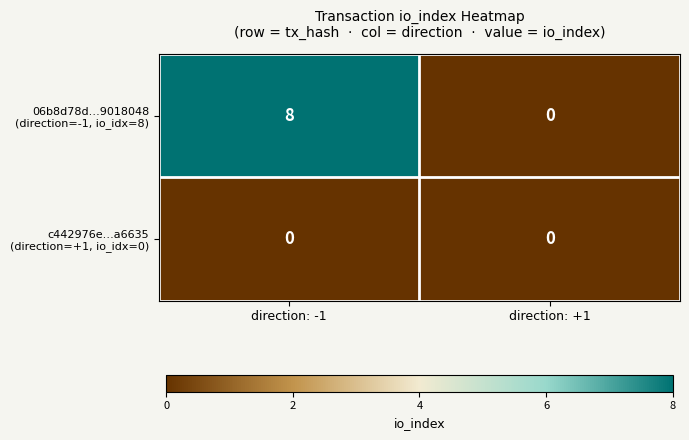

What is the maximum value shown in the chart?

8